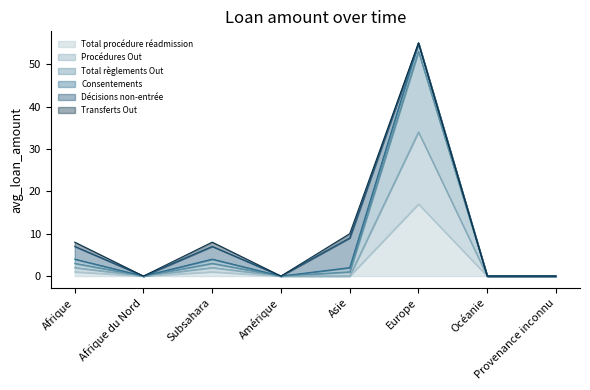

What is the value of the Total procédure réadmission point at the 6th from the left?

17